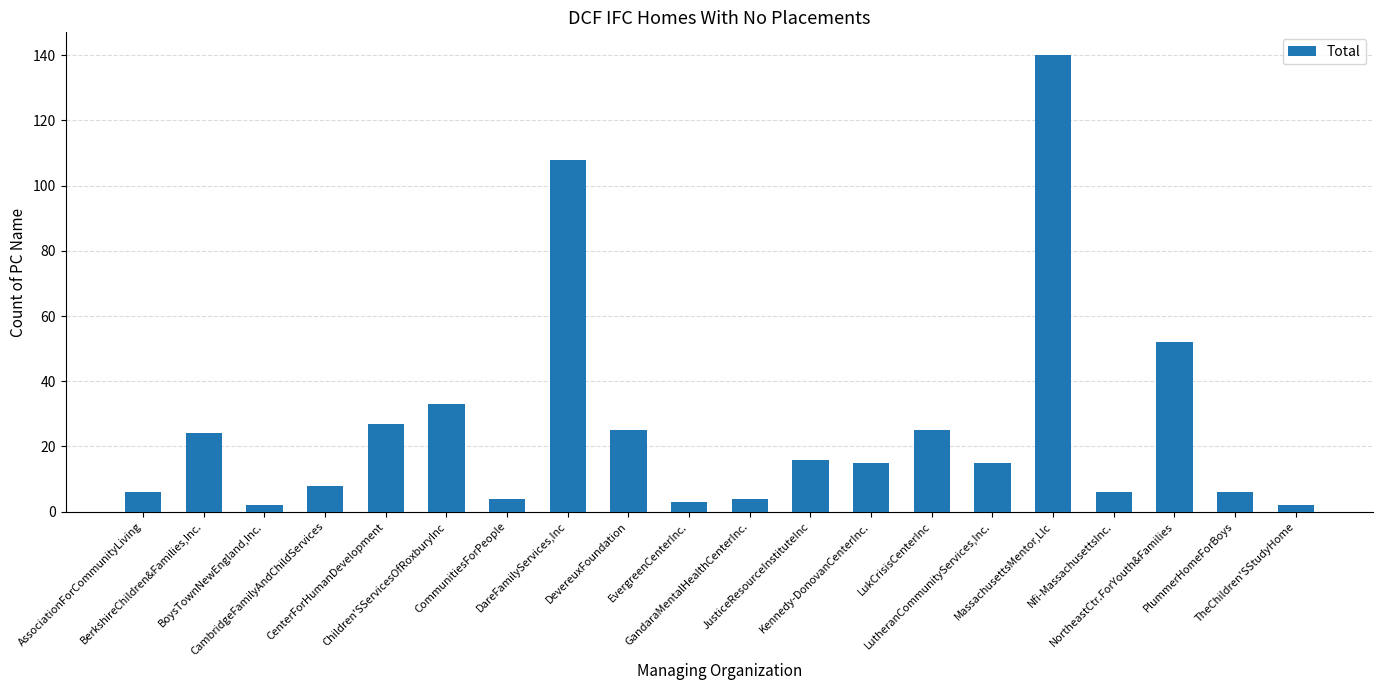

What is the greatest value displayed?

140